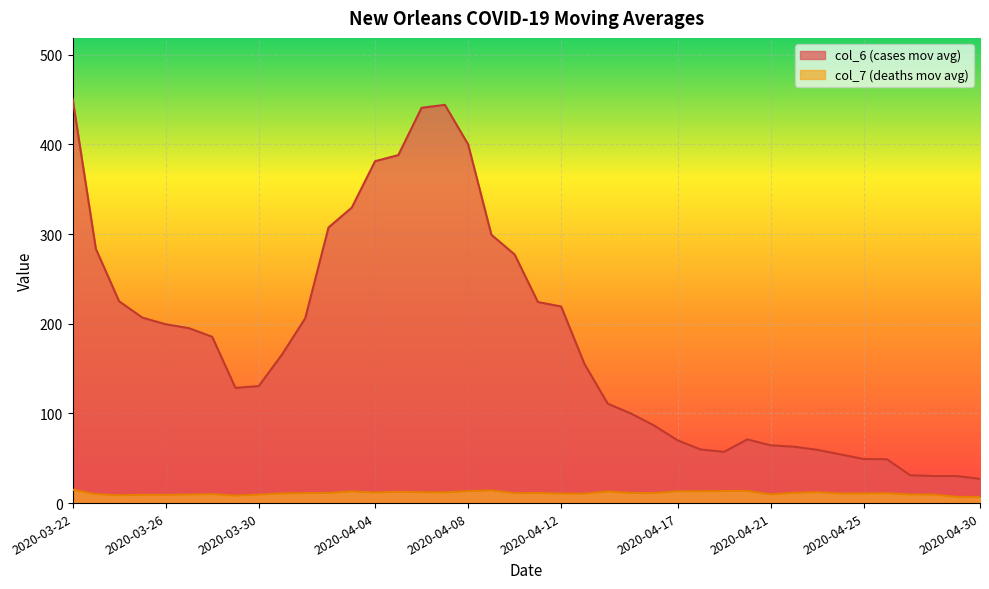

Reading left to right, transcribe all the data shown in this chart.

col_6: 2020-03-22=451.0	2020-03-23=283.5	2020-03-24=225.0	2020-03-25=206.8	2020-03-26=199.4	2020-03-27=195.0	2020-03-28=185.4	2020-03-29=128.4	2020-03-30=130.4	2020-03-31=165.6	2020-04-01=206.1	2020-04-02=307.3	2020-04-03=329.4	2020-04-04=381.1	2020-04-05=388.0	2020-04-06=440.7	2020-04-07=444.0	2020-04-08=400.0	2020-04-09=299.1	2020-04-10=277.1	2020-04-11=224.1	2020-04-12=219.1	2020-04-13=155.1	2020-04-14=110.9	2020-04-15=99.9	2020-04-16=86.4	2020-04-17=70.0	2020-04-18=59.7	2020-04-19=57.1	2020-04-20=71.0	2020-04-21=64.4	2020-04-22=62.9	2020-04-23=59.4	2020-04-24=54.3	2020-04-25=49.1	2020-04-26=48.9	2020-04-27=31.0	2020-04-28=30.1	2020-04-29=30.1	2020-04-30=27.0
col_7: 2020-03-22=15.0	2020-03-23=10.0	2020-03-24=8.7	2020-03-25=9.2	2020-03-26=9.2	2020-03-27=9.5	2020-03-28=10.0	2020-03-29=8.3	2020-03-30=9.4	2020-03-31=10.7	2020-04-01=11.1	2020-04-02=11.3	2020-04-03=13.0	2020-04-04=11.9	2020-04-05=12.6	2020-04-06=12.1	2020-04-07=12.0	2020-04-08=13.3	2020-04-09=14.1	2020-04-10=11.0	2020-04-11=11.3	2020-04-12=10.6	2020-04-13=10.4	2020-04-14=13.0	2020-04-15=11.3	2020-04-16=11.1	2020-04-17=13.1	2020-04-18=13.1	2020-04-19=13.4	2020-04-20=13.6	2020-04-21=9.7	2020-04-22=11.4	2020-04-23=12.1	2020-04-24=10.7	2020-04-25=10.7	2020-04-26=11.0	2020-04-27=9.6	2020-04-28=9.4	2020-04-29=7.0	2020-04-30=6.7